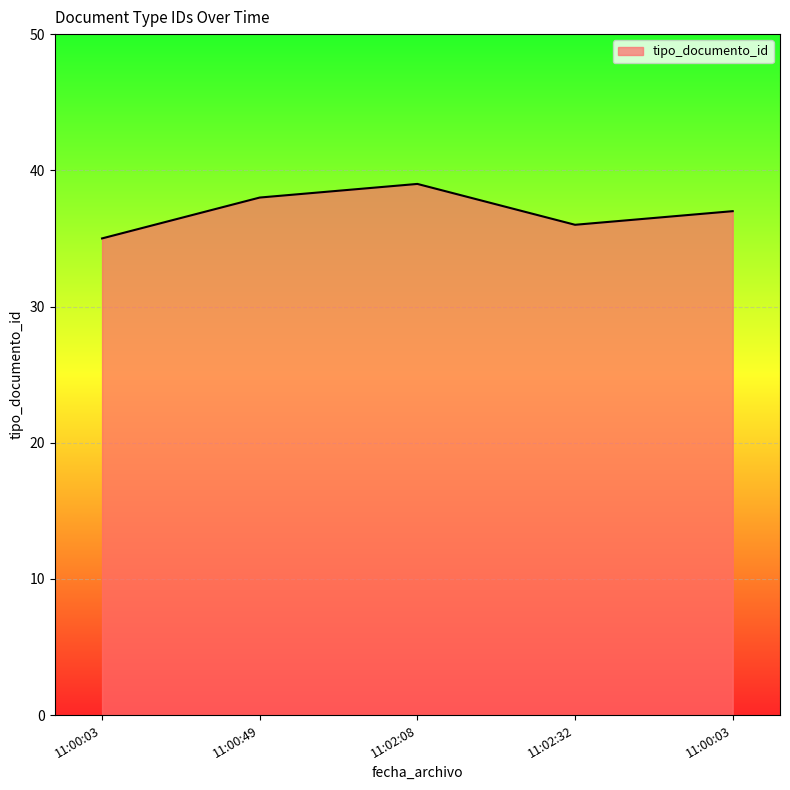

What is the sum of all values?

185